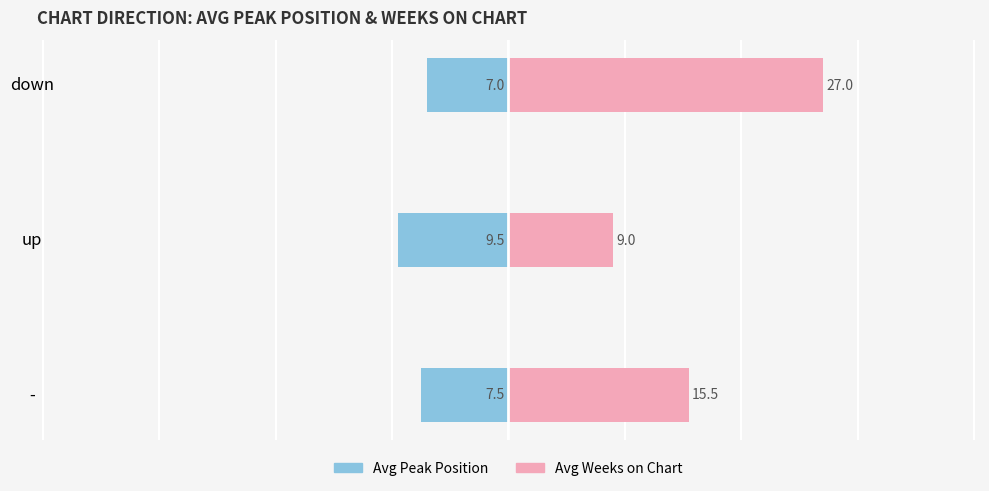

What is the difference between the maximum and minimum values in the Avg Weeks on Chart series?

18.0